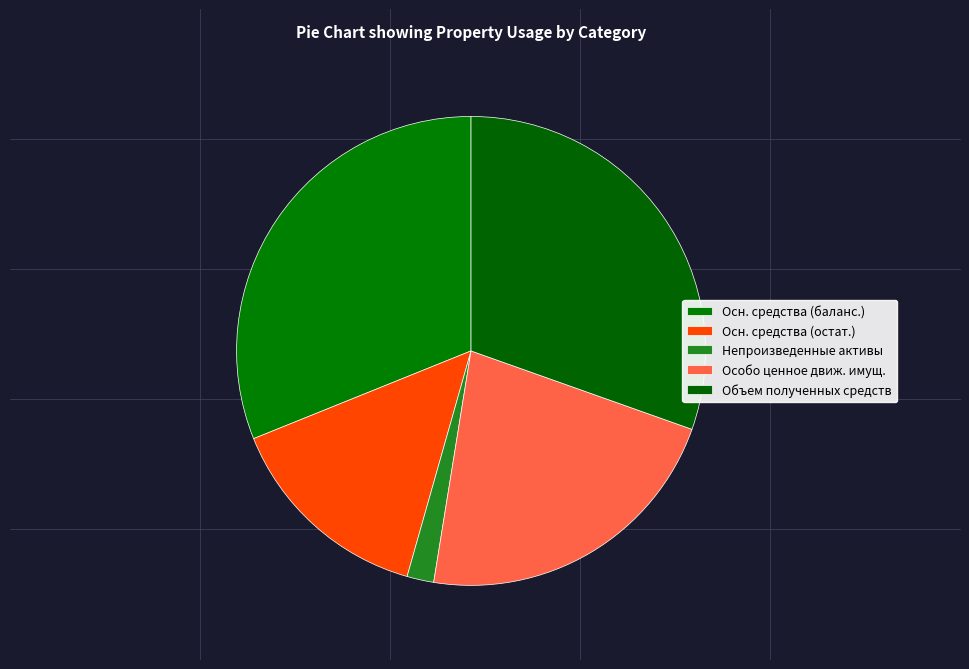

How many slices are in this pie chart?

5